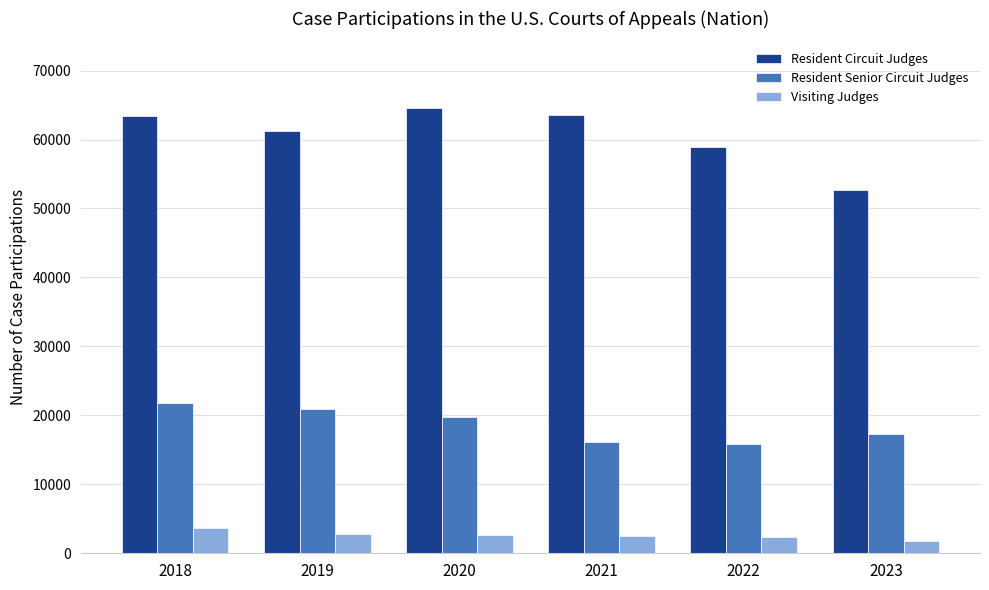

At which label is Resident Senior Circuit Judges closest to 18846?

2020